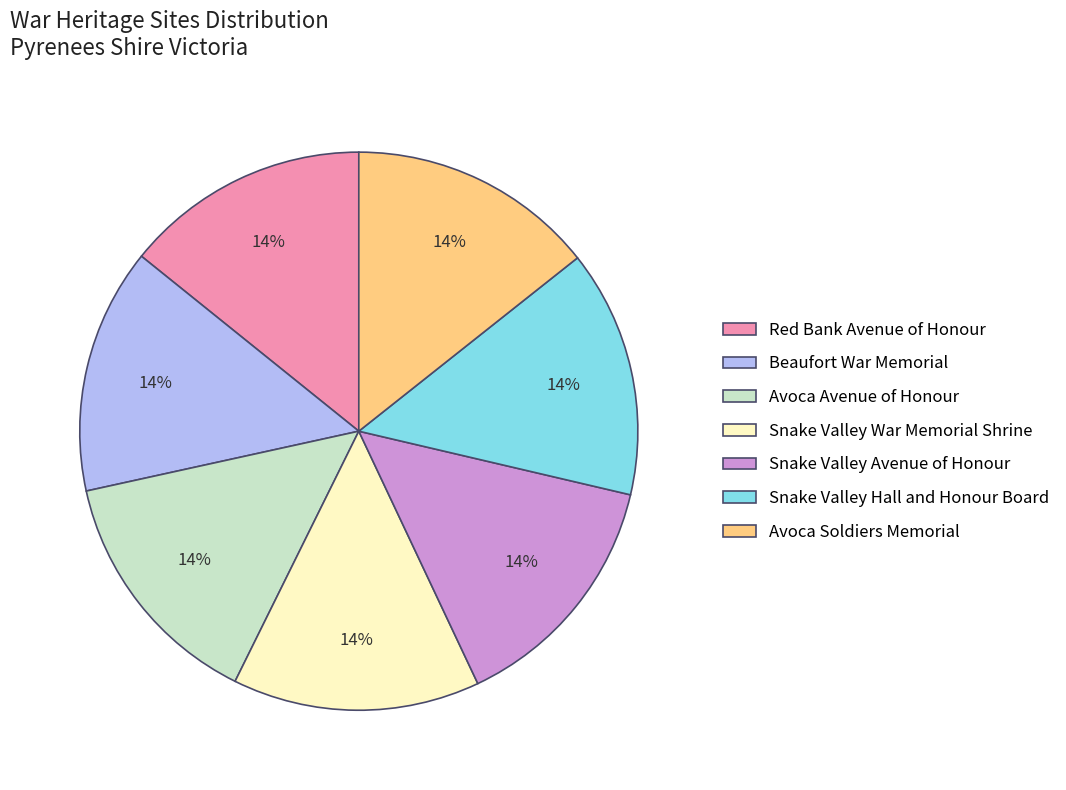

Approximately how many times larger is the value at Avoca Avenue of Honour compared to Snake Valley Hall and Honour Board?

1.0